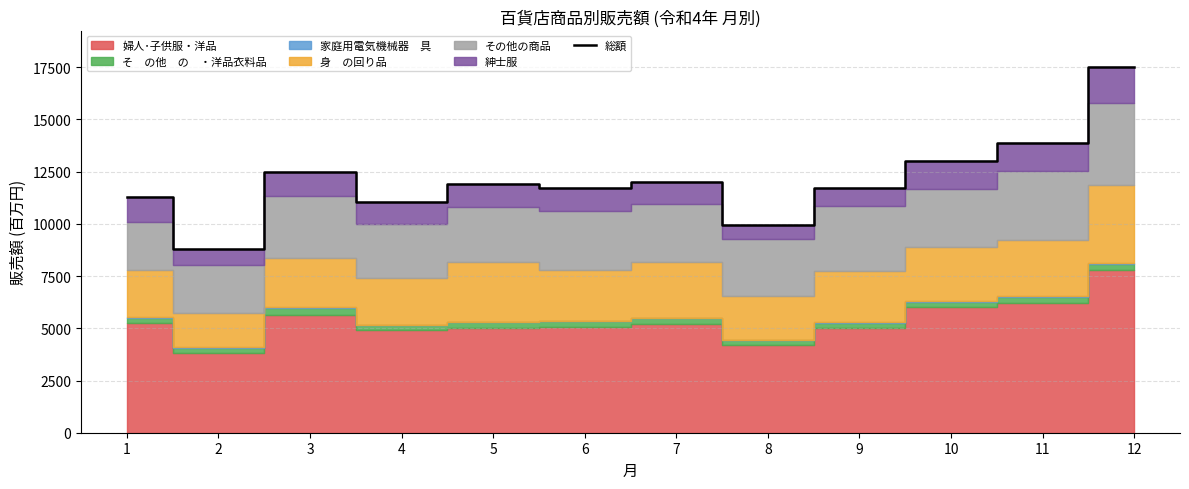

How many data points does each series have?

12